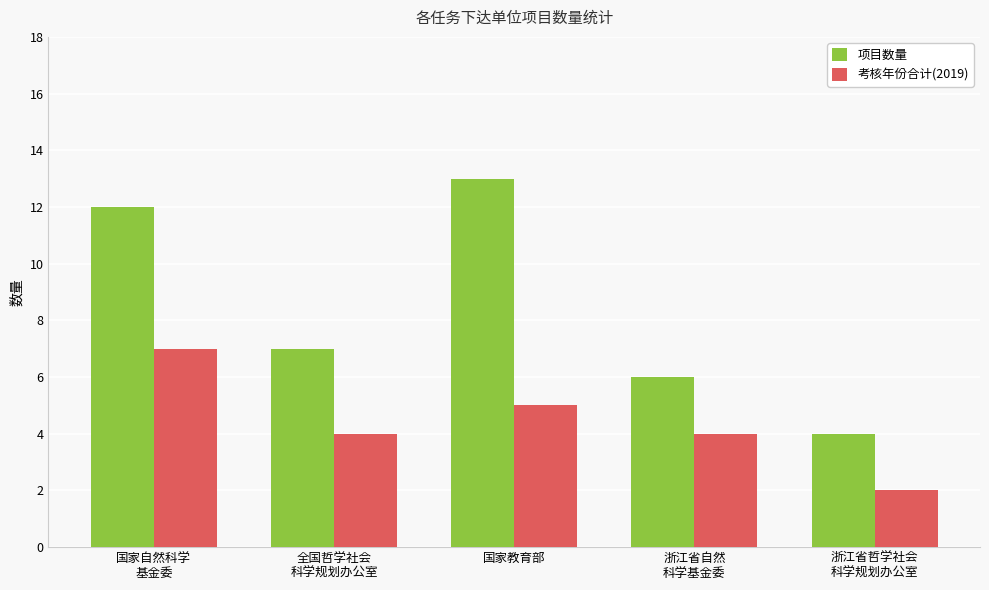

Rank the series by their average value, from lowest to highest.

考核年份合计(2019), 项目数量